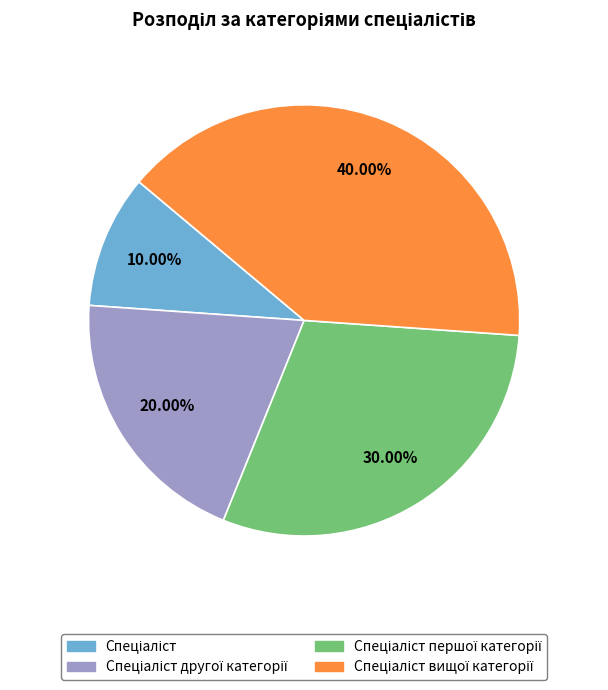

Is there any slice that represents more than half of the pie?

No